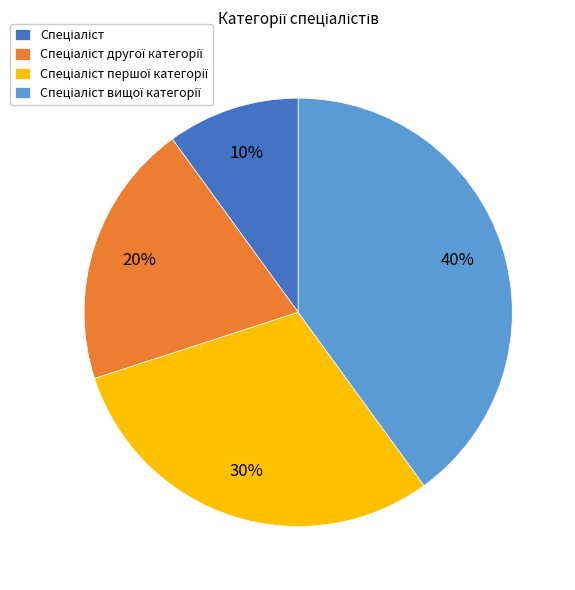

Does any single category account for the majority?

No